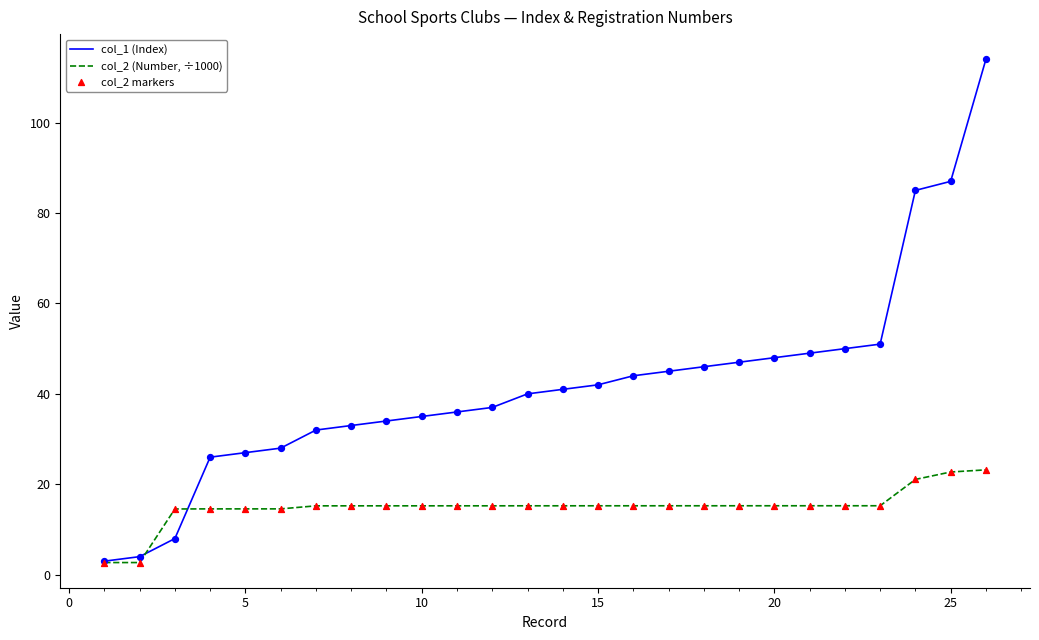

Which series has the widest spread of values?

col_1 (Index)